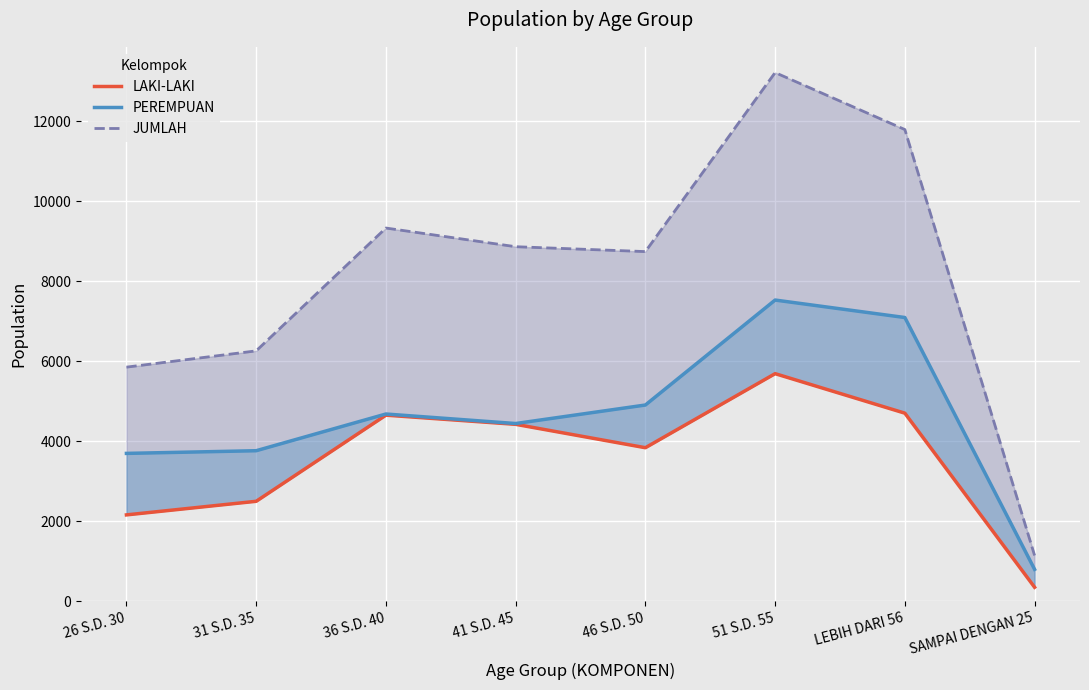

How many interior local valleys does the JUMLAH series have?

1